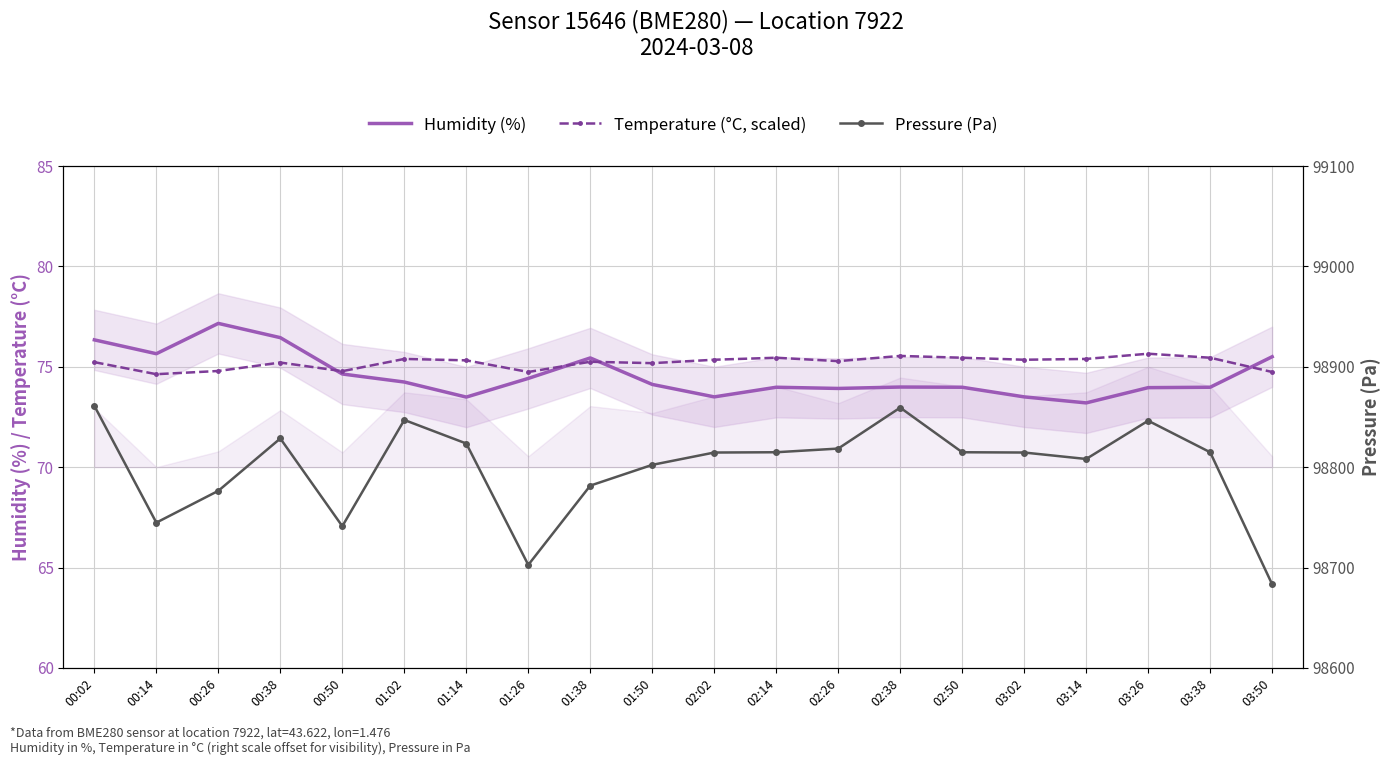

True or false: Temperature (°C, scaled) and Humidity (%) cross at least once.

True